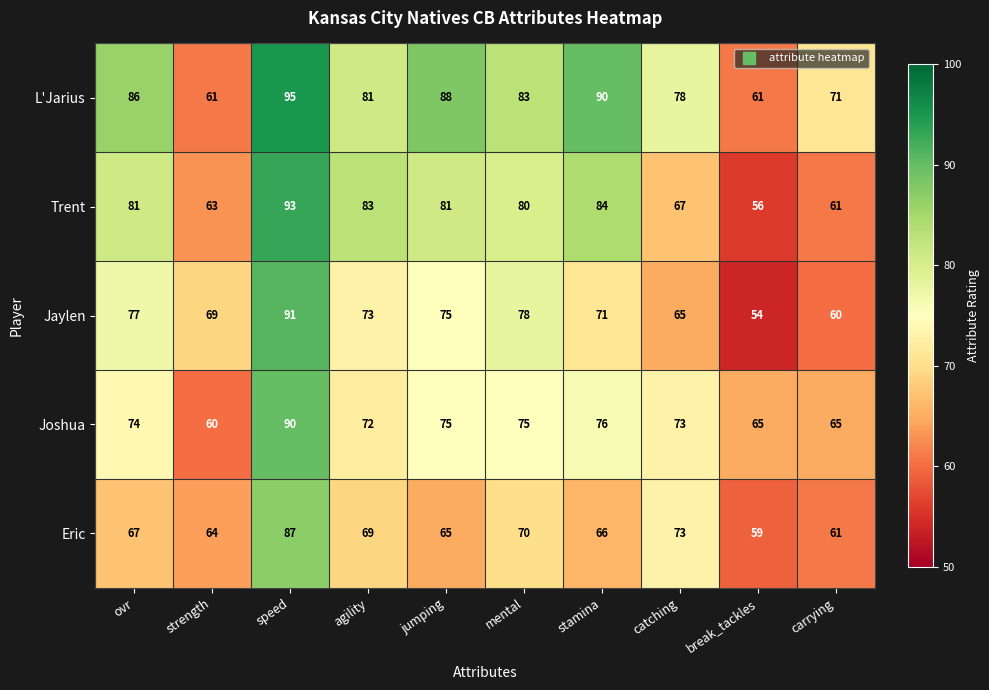

The Eric series shows 64 at strength. True or false?

True